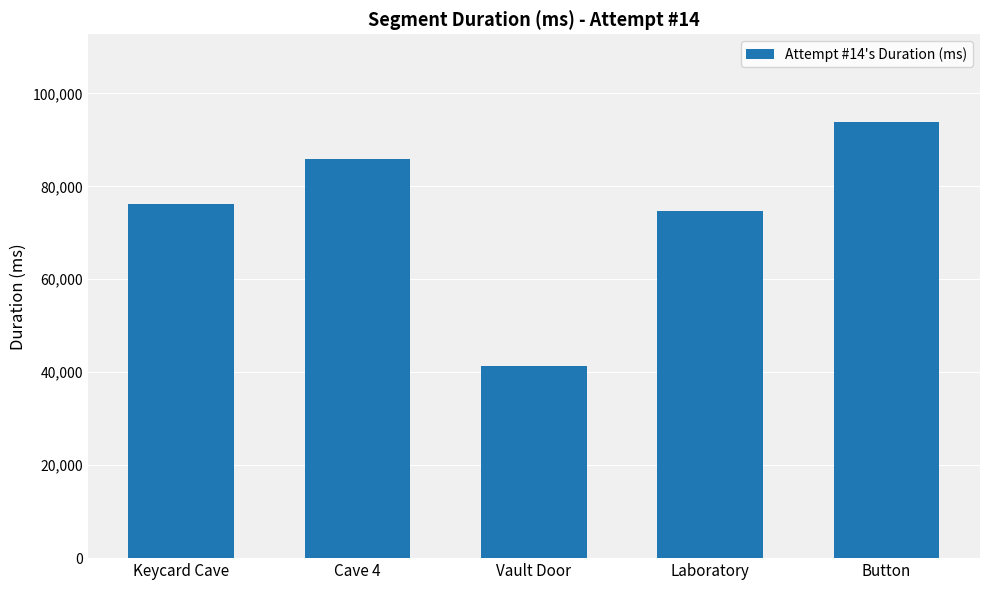

List the labels in order of value, largest first.

Button, Cave 4, Keycard Cave, Laboratory, Vault Door